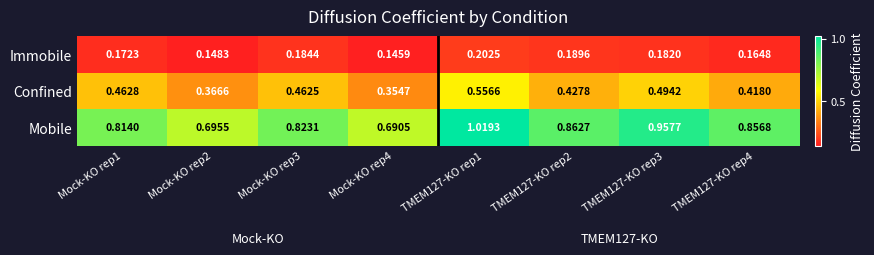

Between Mock-KO rep4 and TMEM127-KO rep2, which series saw the biggest shift?

Mobile